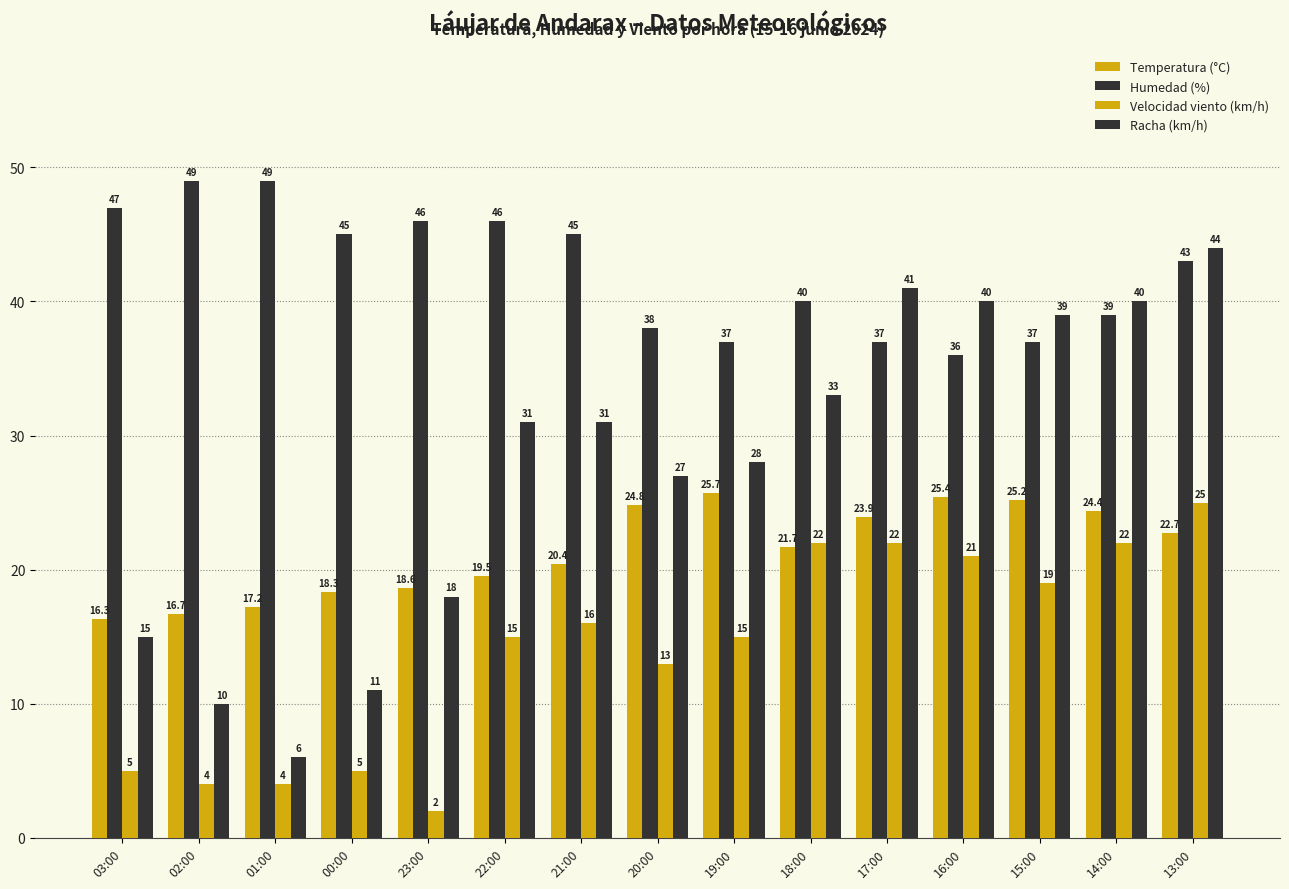

Where does the Velocidad viento (km/h) series first go above 15?

21:00